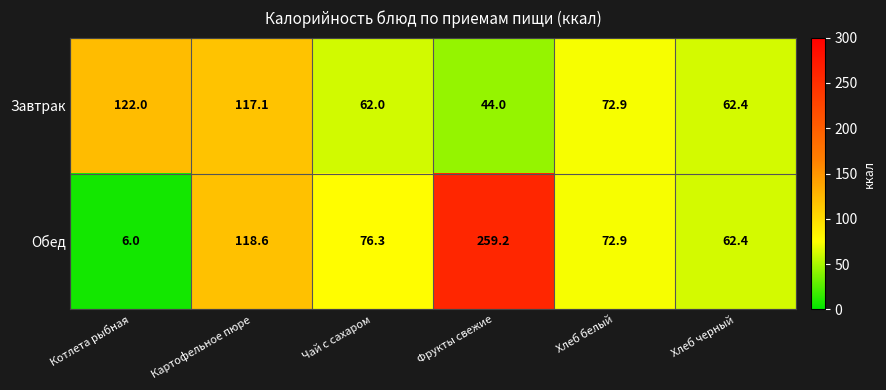

What is the smallest value displayed?

6.0